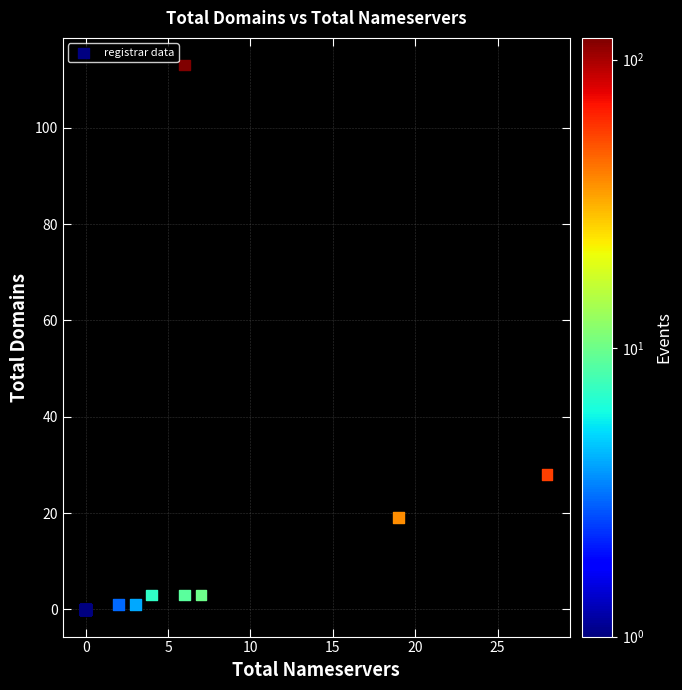

What Y value in the scatter plot is closest to 56?

28